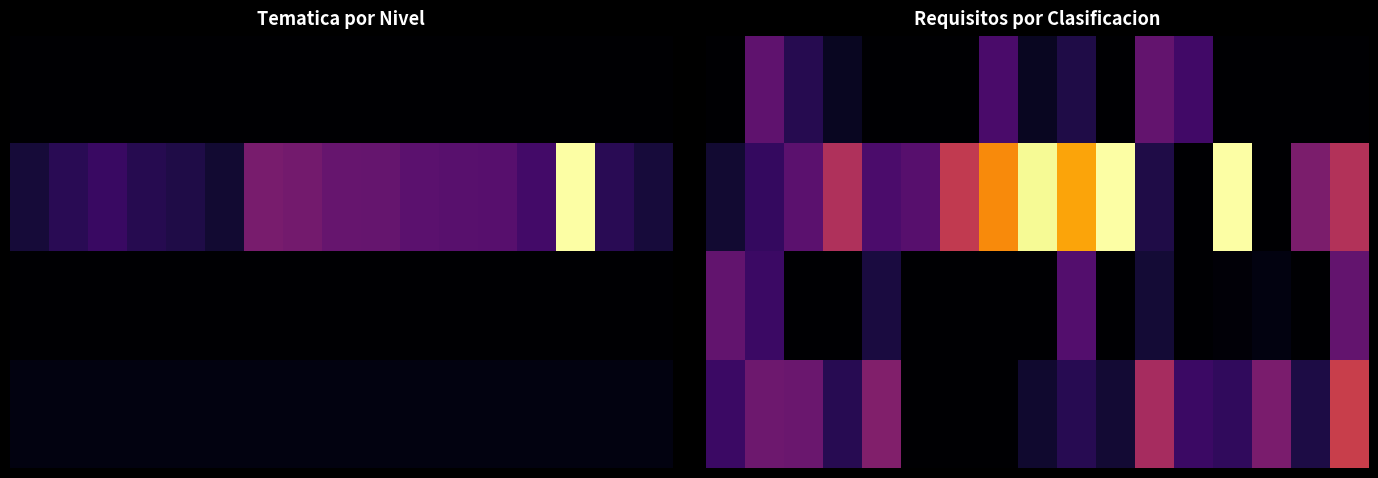

How many data points does each series have?

17